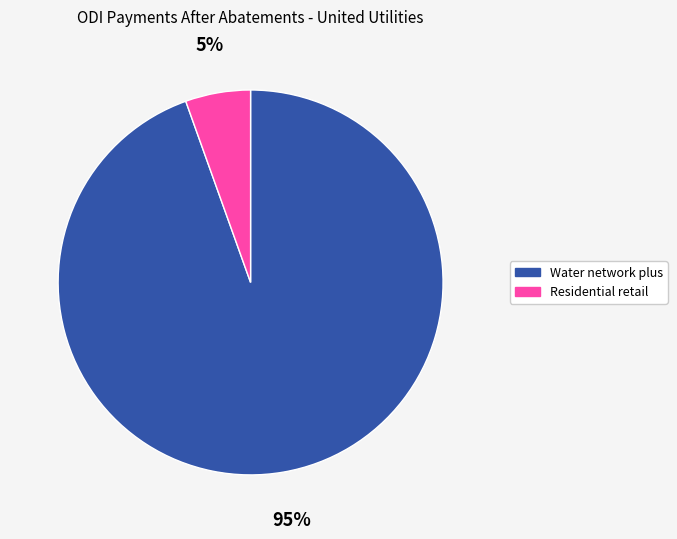

To the nearest percent, what portion does Water network plus represent?

95%